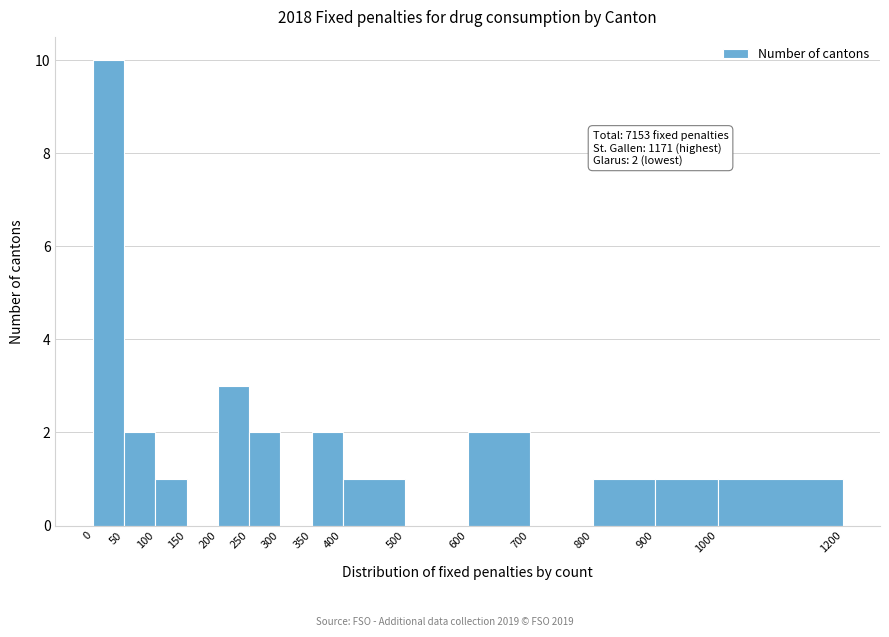

Over which range of the x-axis is the bar tallest?

0 to 50